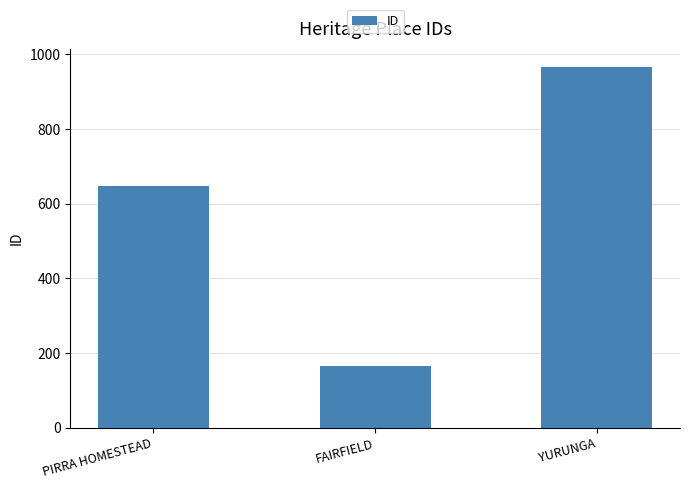

Which has a higher value, PIRRA HOMESTEAD or FAIRFIELD?

PIRRA HOMESTEAD